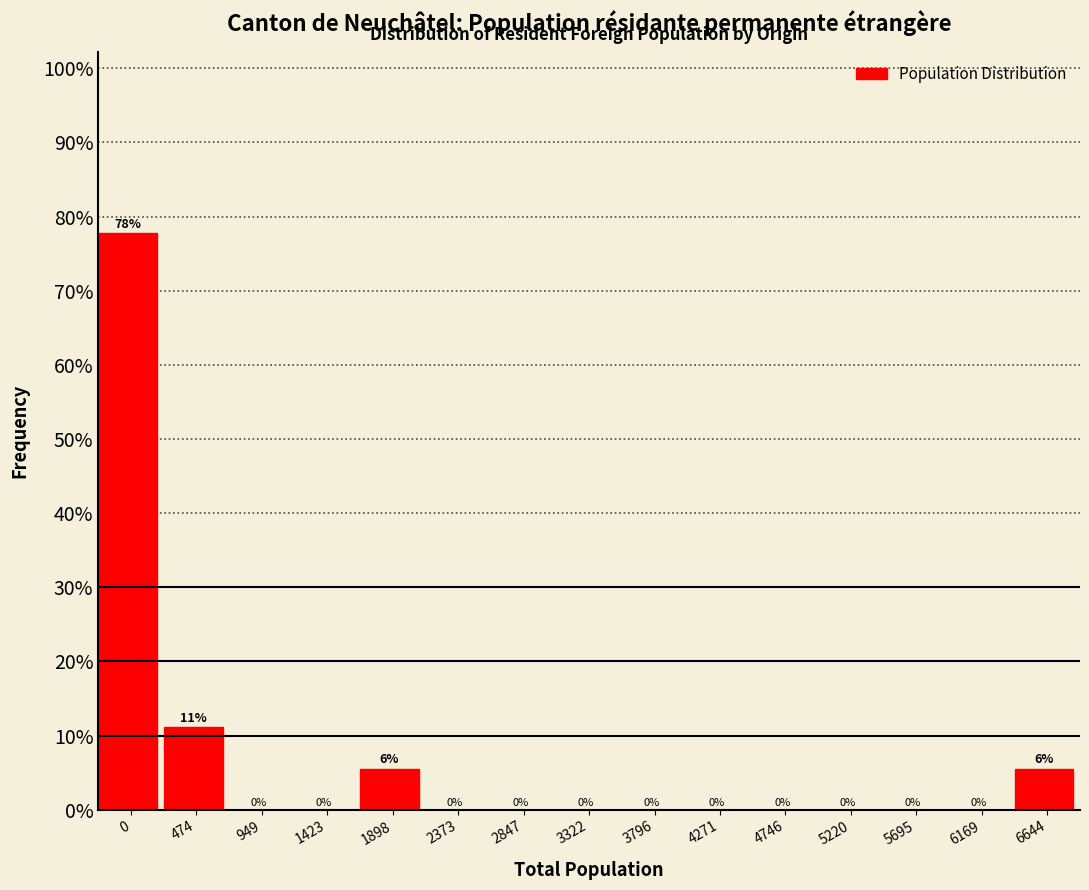

What is the maximum value shown in the chart?

77.8